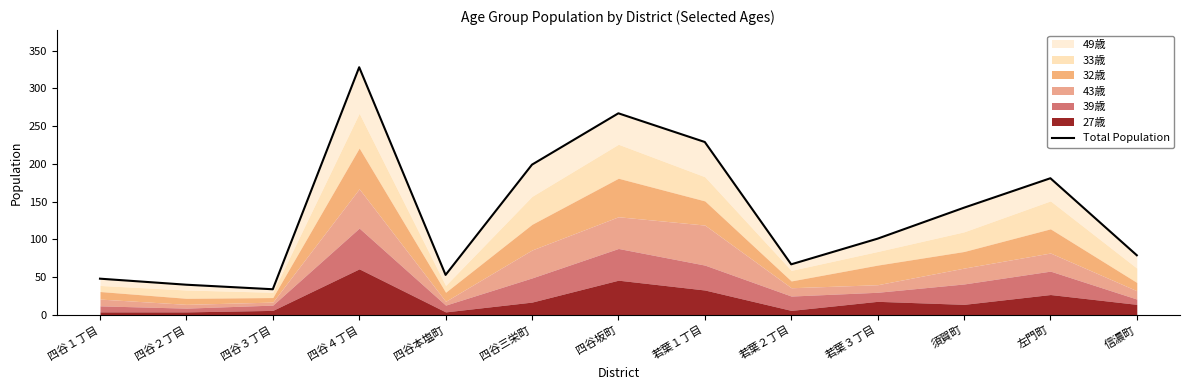

What is the label of the 6th point from the left?

四谷三栄町